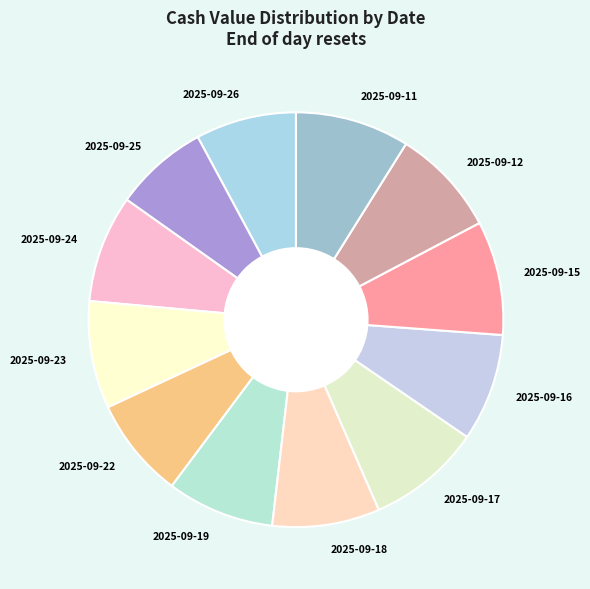

Which slice is the smallest?

2025-09-25